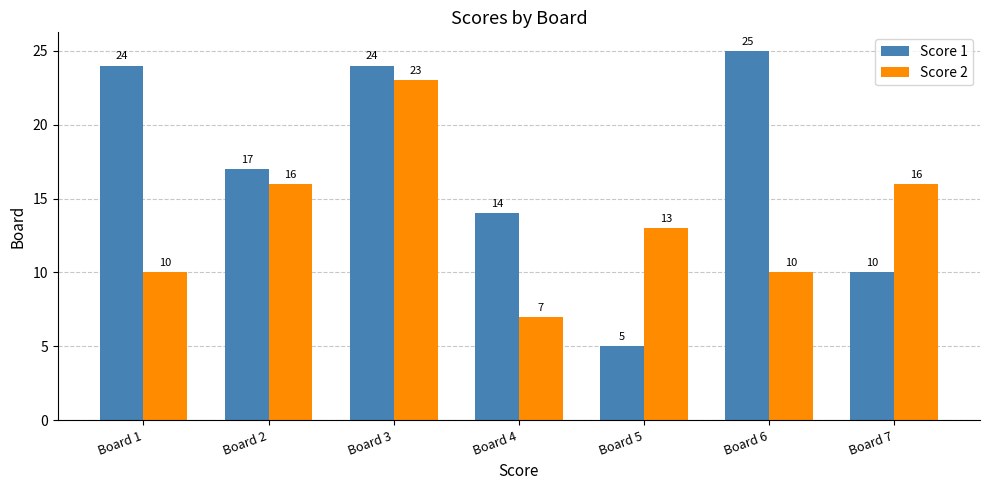

Which series has the largest total across all categories?

Score 1